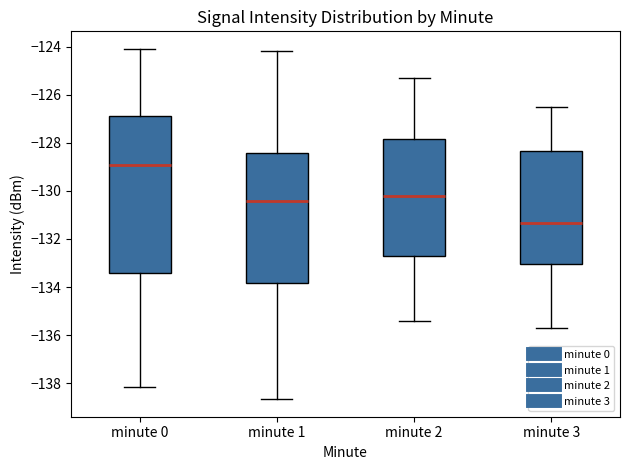

Reading left to right, read every box against the y-axis: the position of its median line, the range the box covers, and the ends of its whiskers. The values are not printed on the chart, so give them approximately, as read against the axis.

minute 0: median -129.0, box -133.4 to -126.8, whiskers -138.2 to -124.0
minute 1: median -130.4, box -133.8 to -128.4, whiskers -138.6 to -124.2
minute 2: median -130.2, box -132.8 to -127.8, whiskers -135.4 to -125.2
minute 3: median -131.4, box -133.0 to -128.4, whiskers -135.6 to -126.4